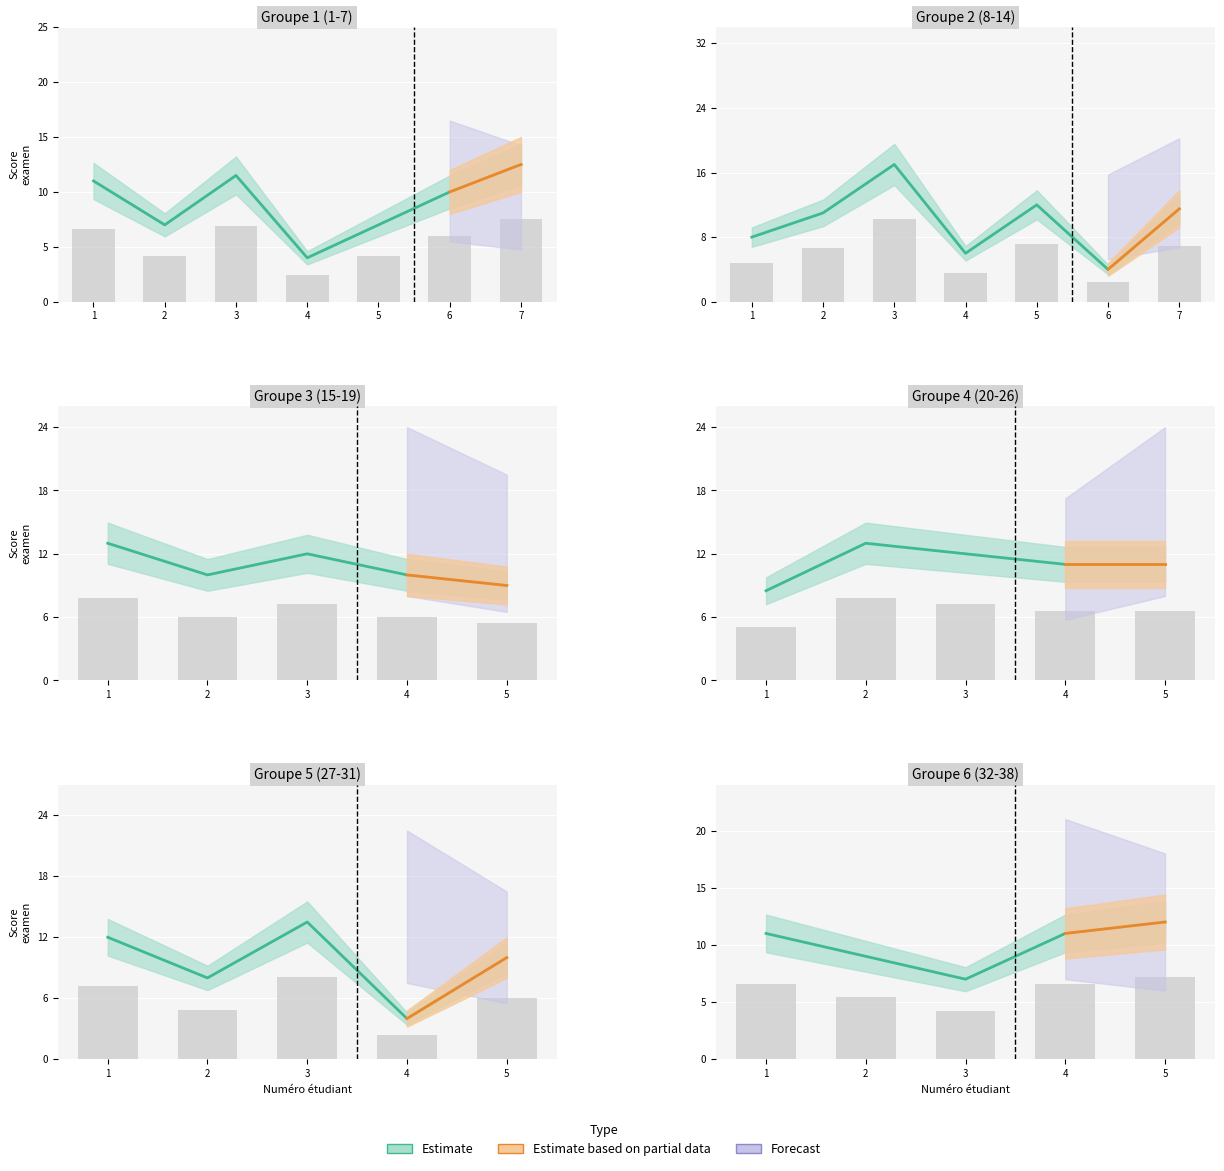

Which has a higher value, 8 or 6?

6